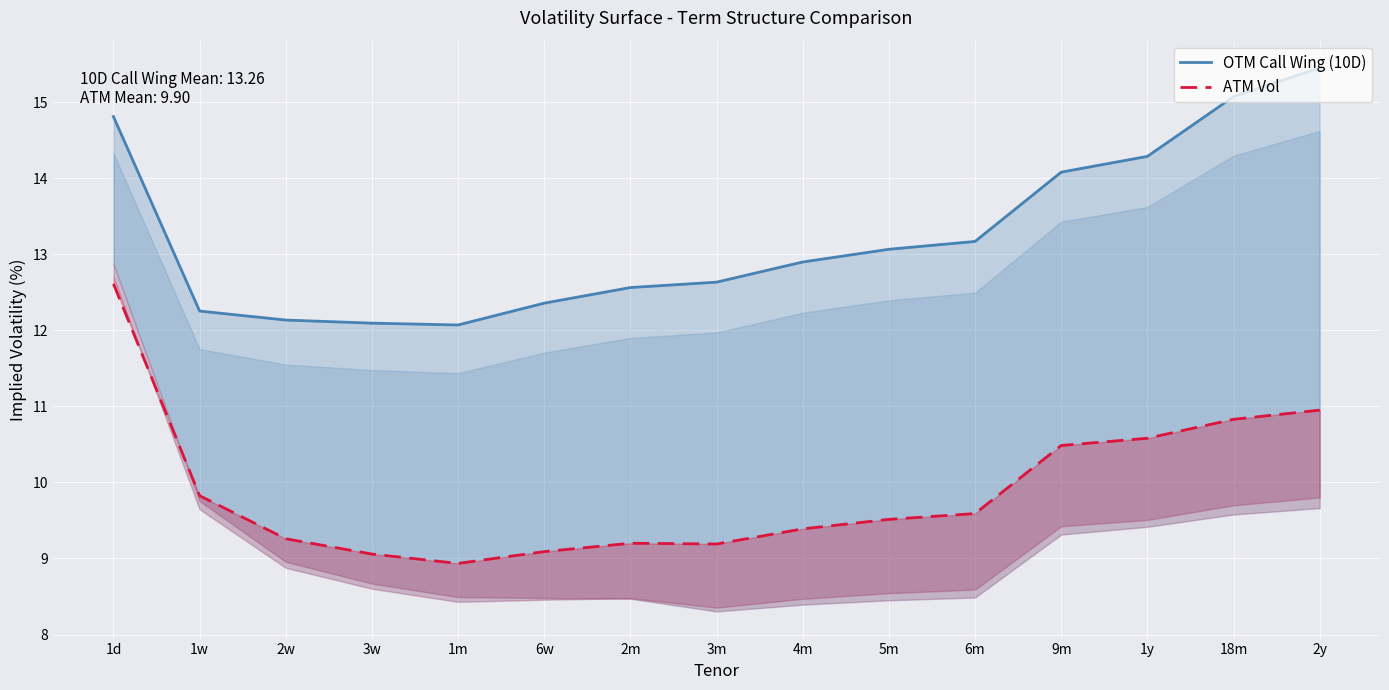

What is the sum of the ATM Vol values at 2m and 1w?

19.0